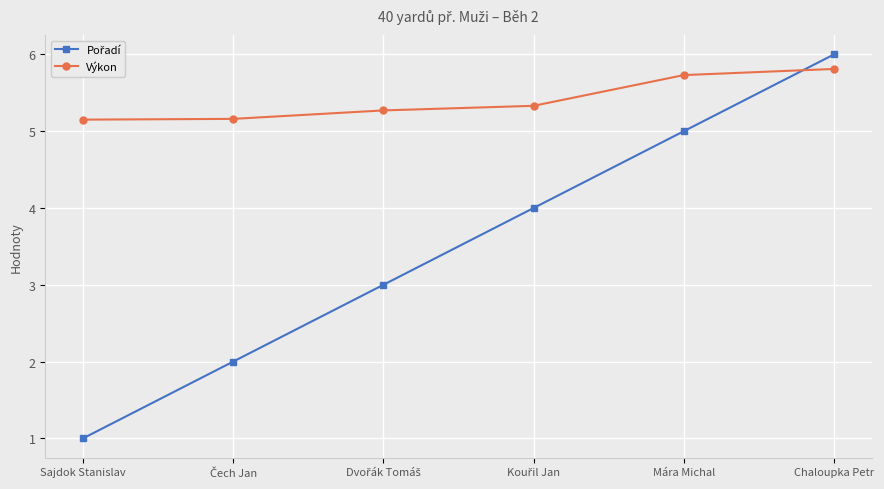

What is the greatest value displayed?

6.0